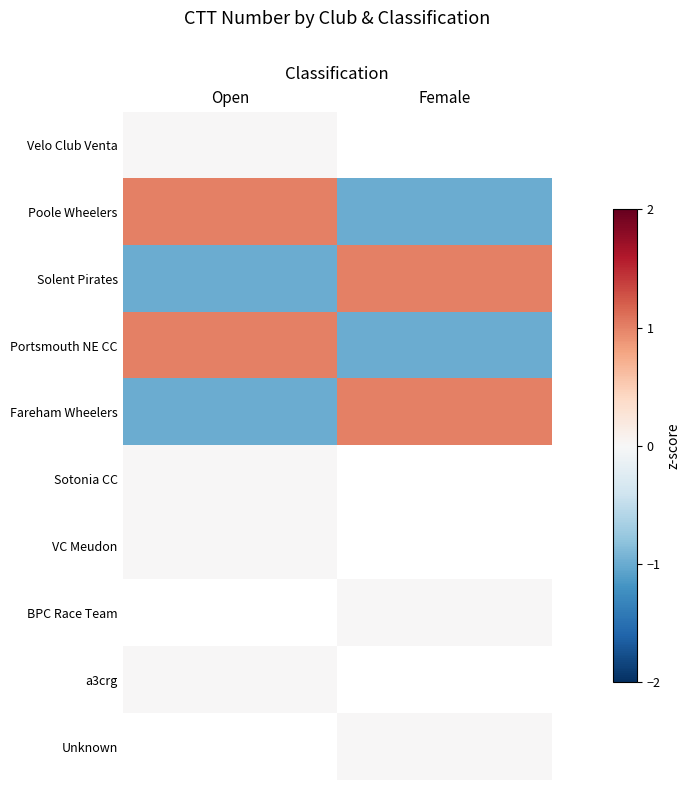

How many data points does each series have?

2